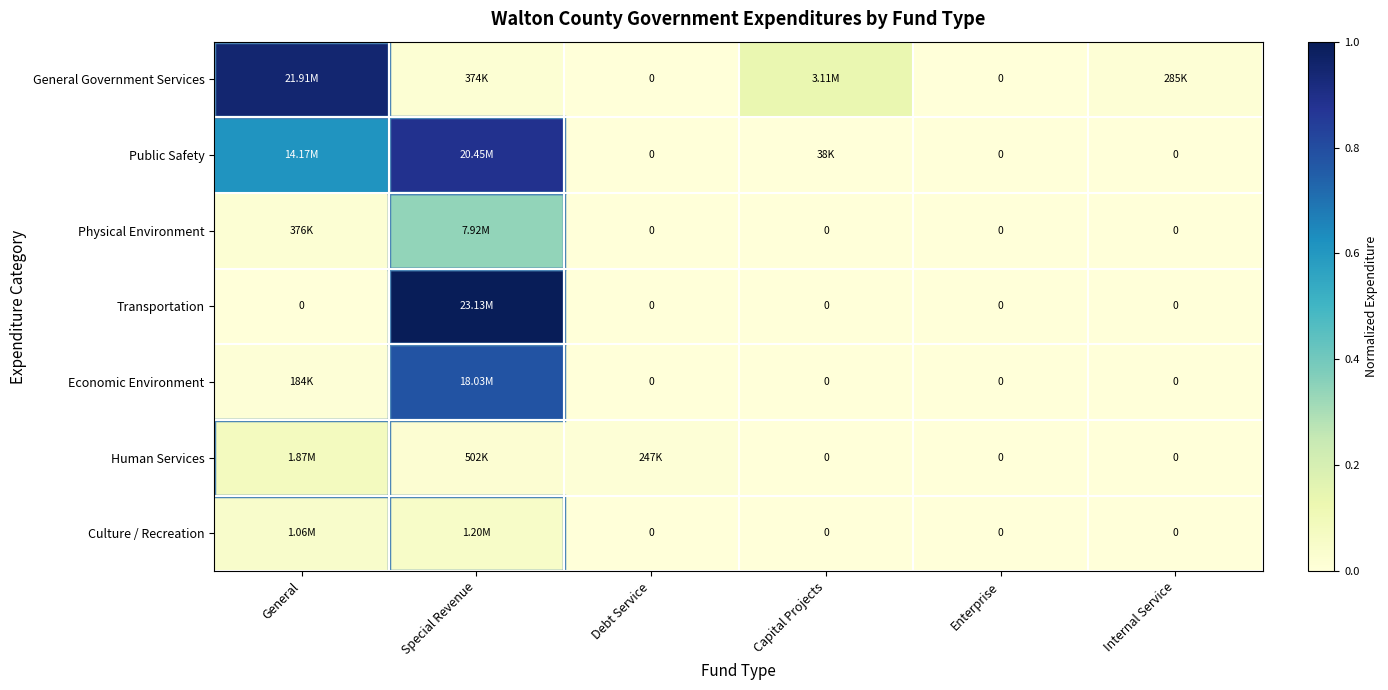

Rank the categories by Culture / Recreation value from highest to lowest.

Special Revenue, General, Debt Service, Capital Projects, Enterprise, Internal Service